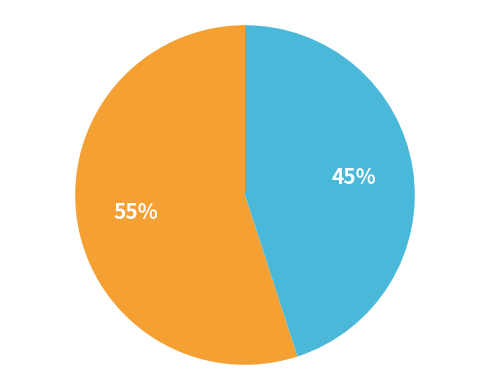

Is there a majority slice in this chart?

Yes